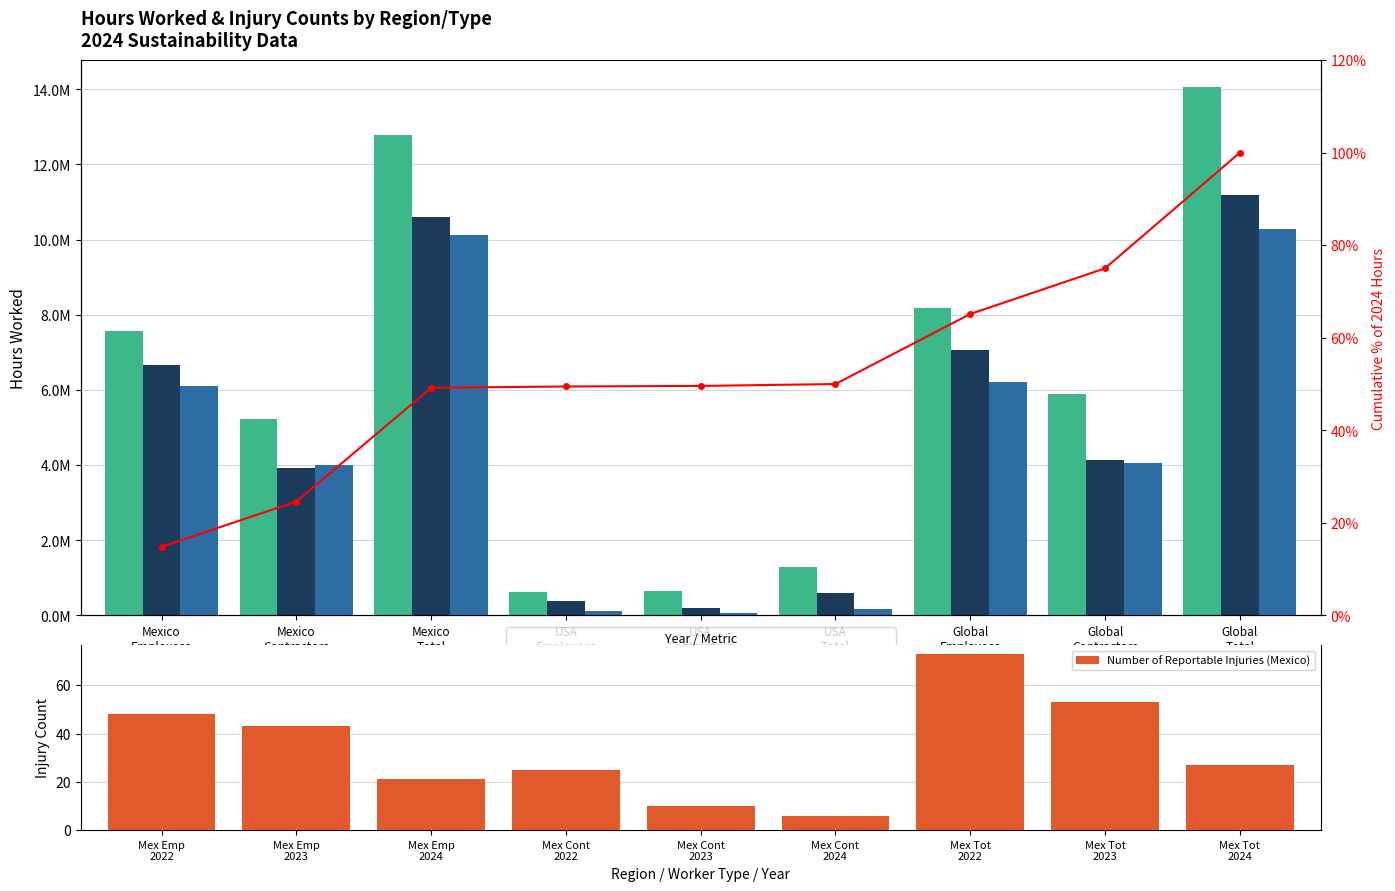

What is the difference between the maximum and minimum values in the Number of Reportable Injuries (Mexico) series?

67